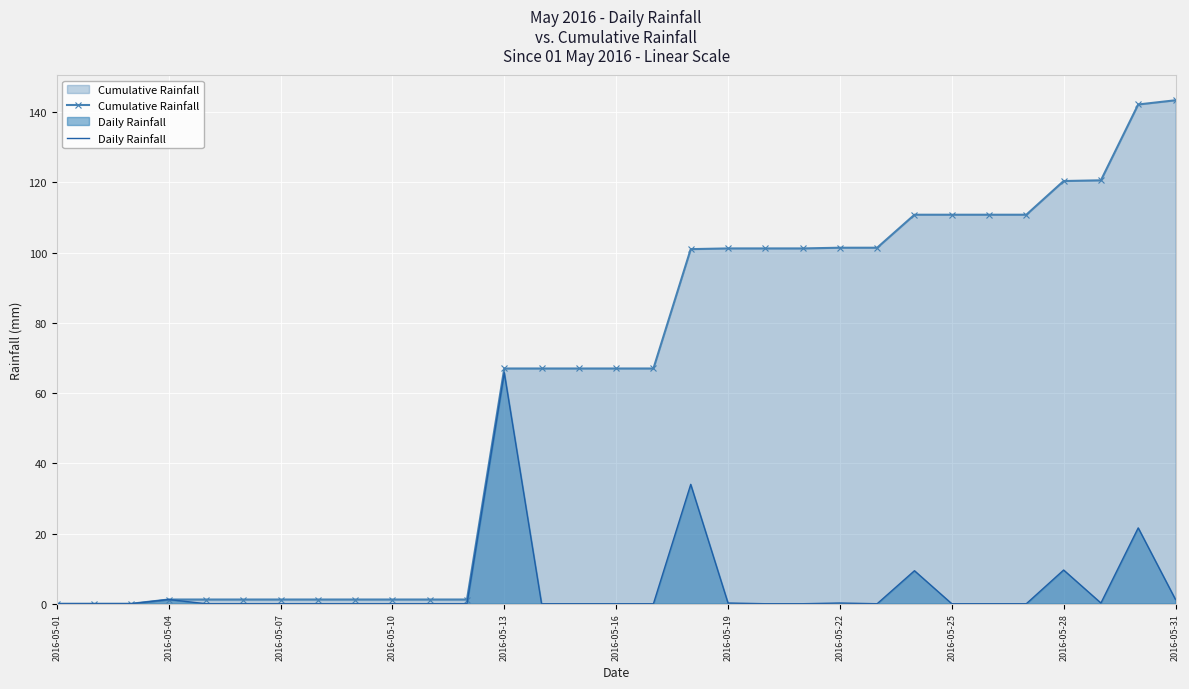

Which series has the largest total across all categories?

Cumulative Rainfall